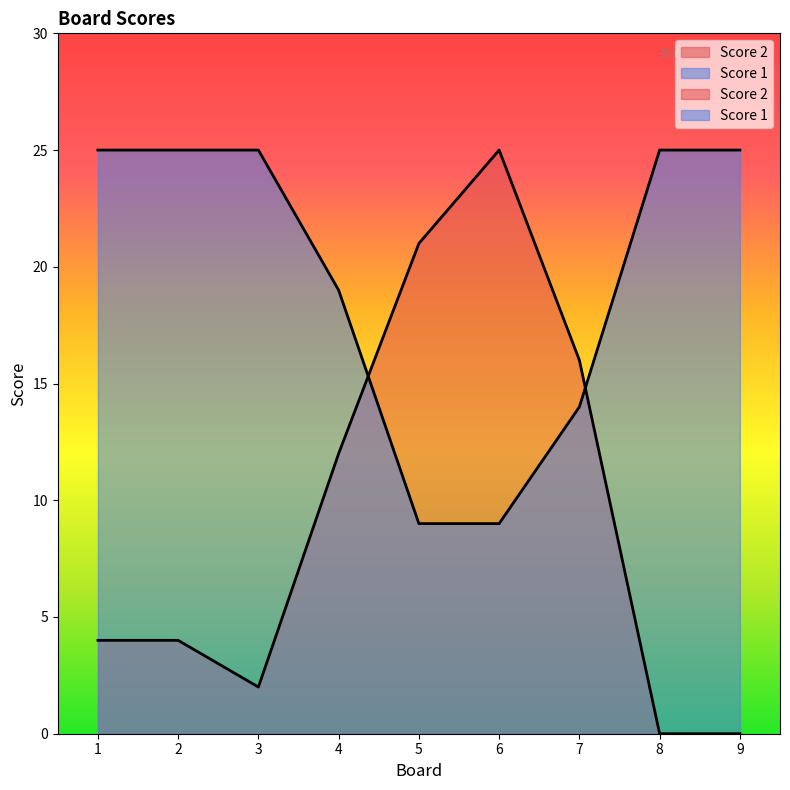

What is the sum of the Score 1 values at 1 and 6?

34